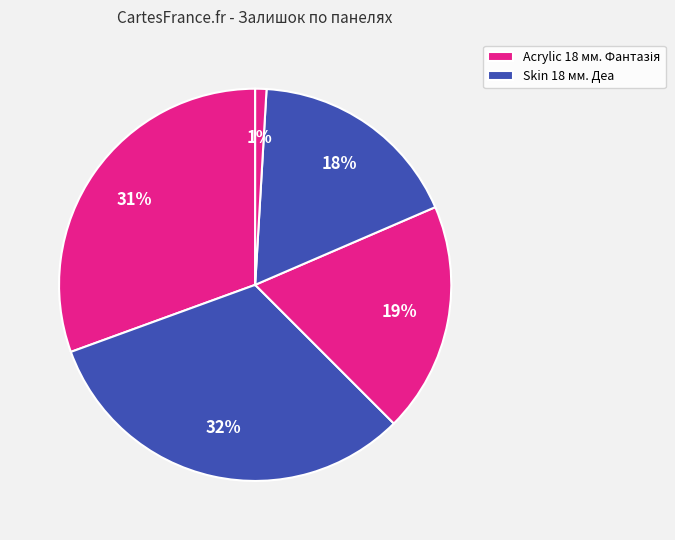

How many segments does this pie chart have?

5